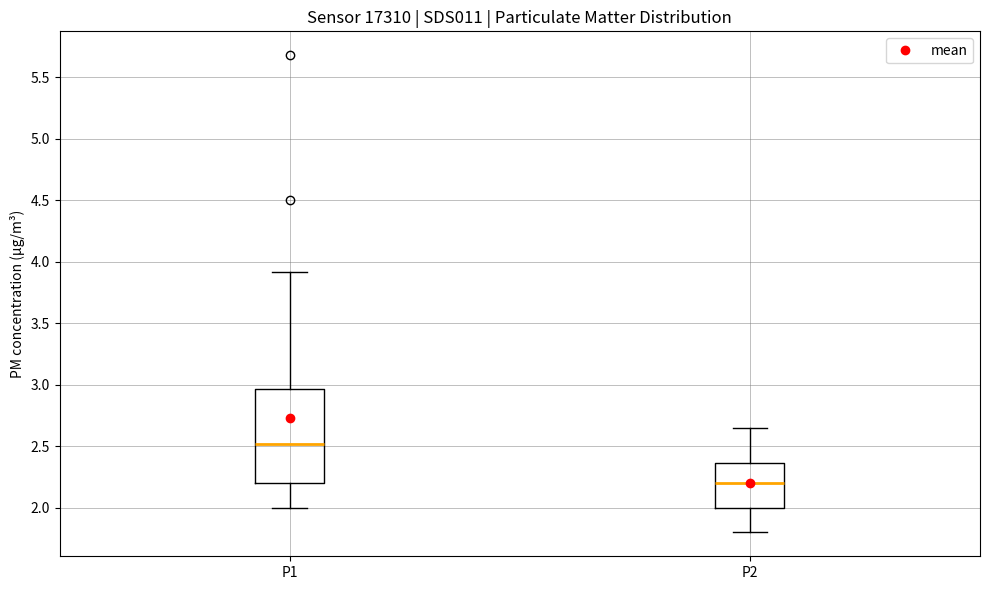

Reading left to right, transcribe this box plot: for each box, give where its median line is, the range the box spans, and where its two whiskers end, as read against the y-axis. The values are not printed on the chart, so give them approximately, as read against the axis.

P1: median 2.50, box 2.20 to 2.95, whiskers 2.00 to 3.90
P2: median 2.20, box 2.00 to 2.35, whiskers 1.80 to 2.65